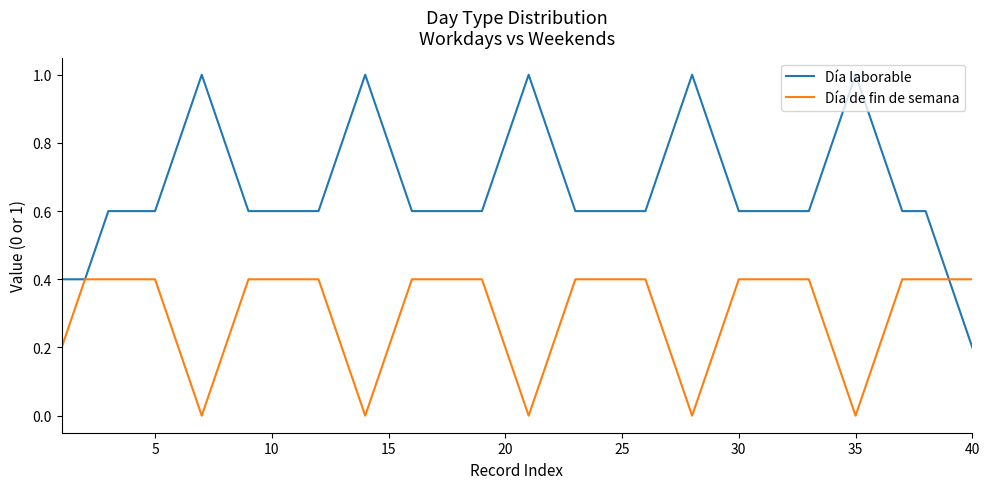

Rank the series by their average value, from highest to lowest.

Día laborable, Día de fin de semana